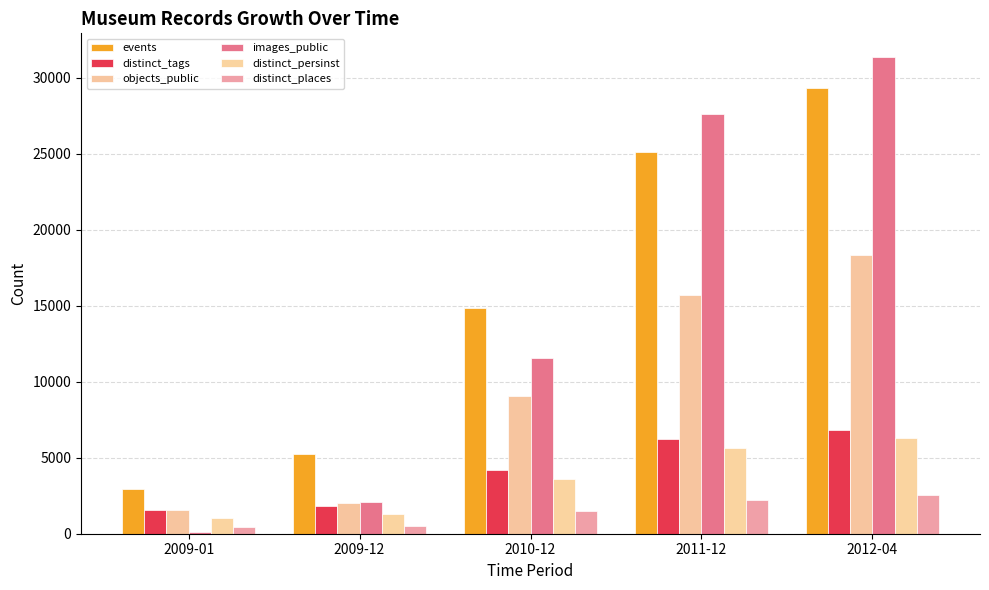

What is the label of the 4th bar from the left?

2011-12